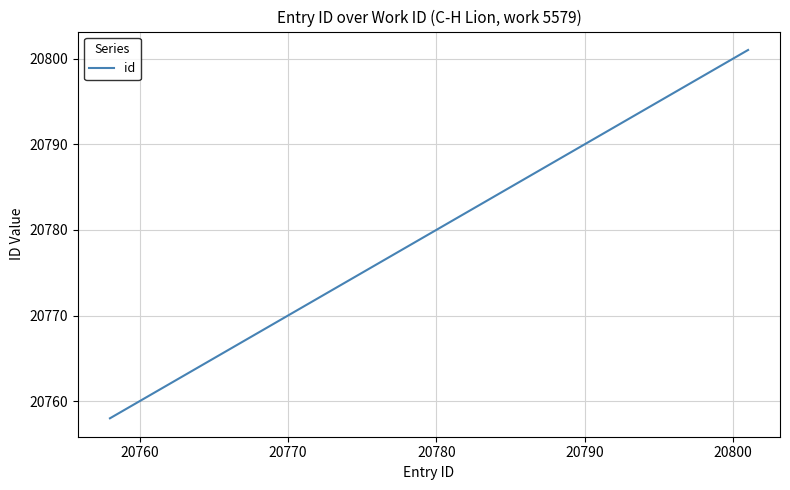

What is the difference between the maximum and minimum values?

43